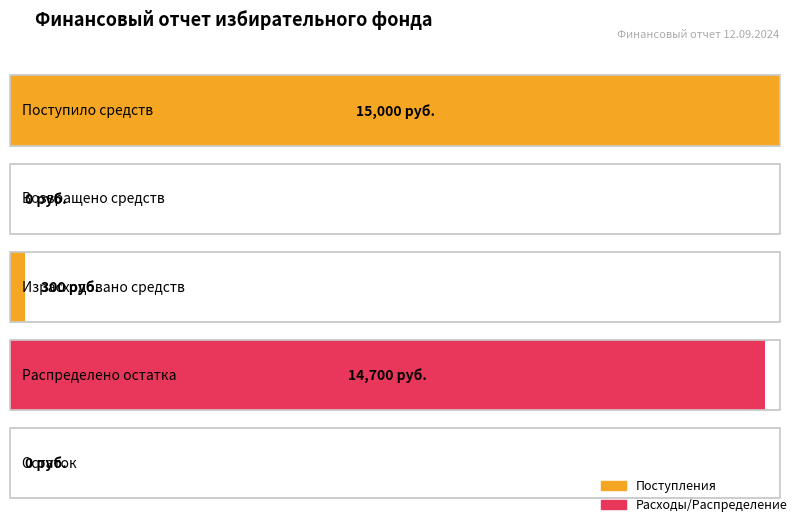

Which category has the lowest value across all series?

Возвращено средств